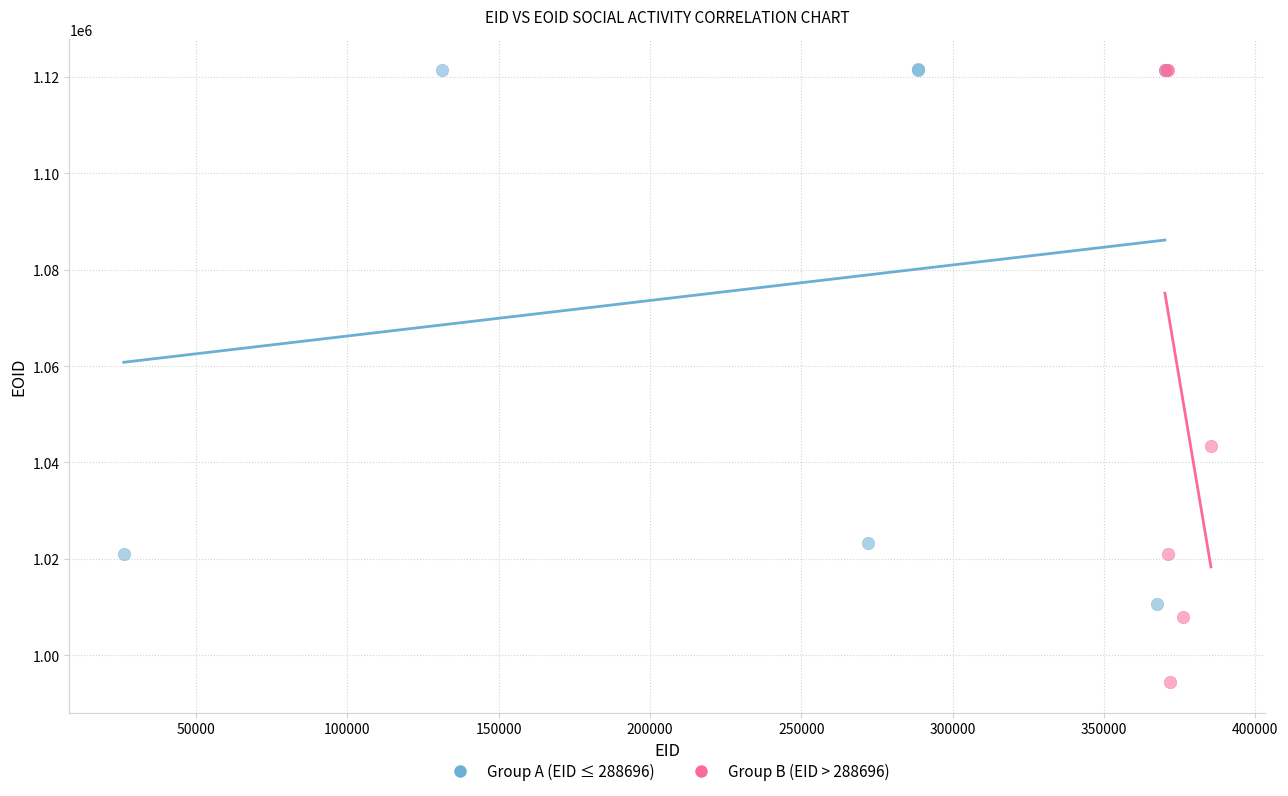

Which series has the largest Y range (max minus min)?

Group B (EID > 288696)